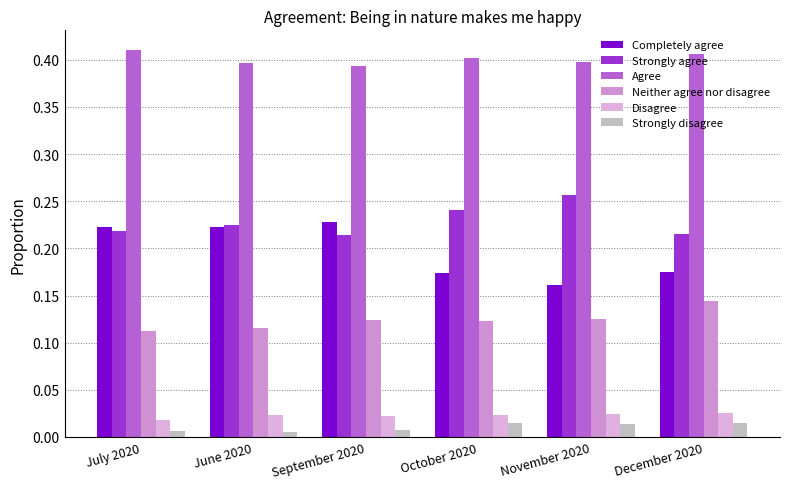

The value of Strongly disagree at June 2020 is 0.0. True or false?

True